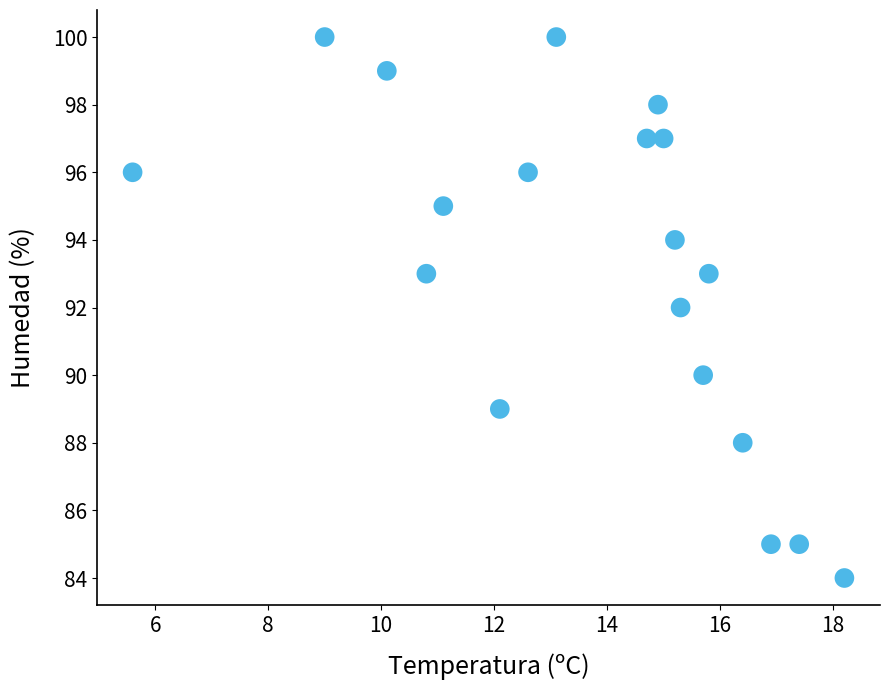

What is the range of Y values (max minus min)?

16